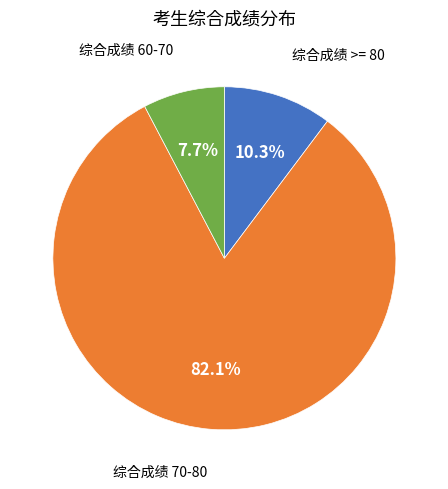

Is there any slice that represents more than half of the pie?

Yes